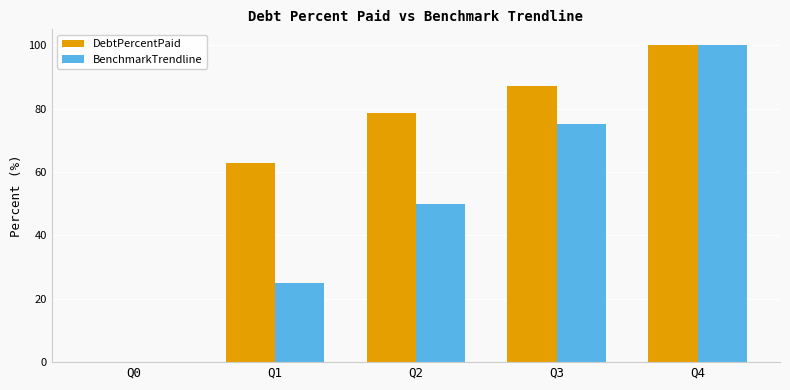

Does the chart contain stacked bars?

No